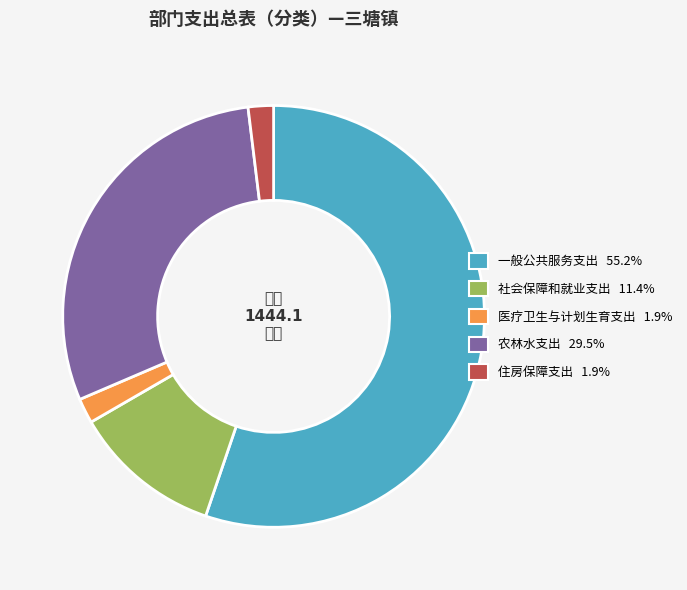

Is there any slice that represents more than half of the pie?

Yes